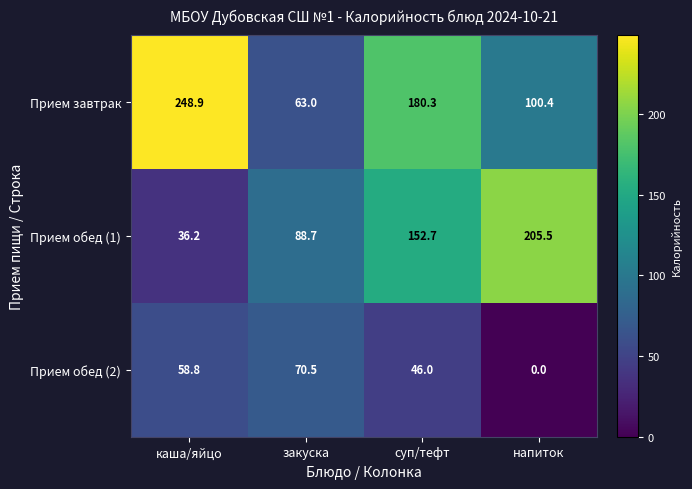

What is the difference between the second highest and minimum values in the Прием завтрак series?

117.3